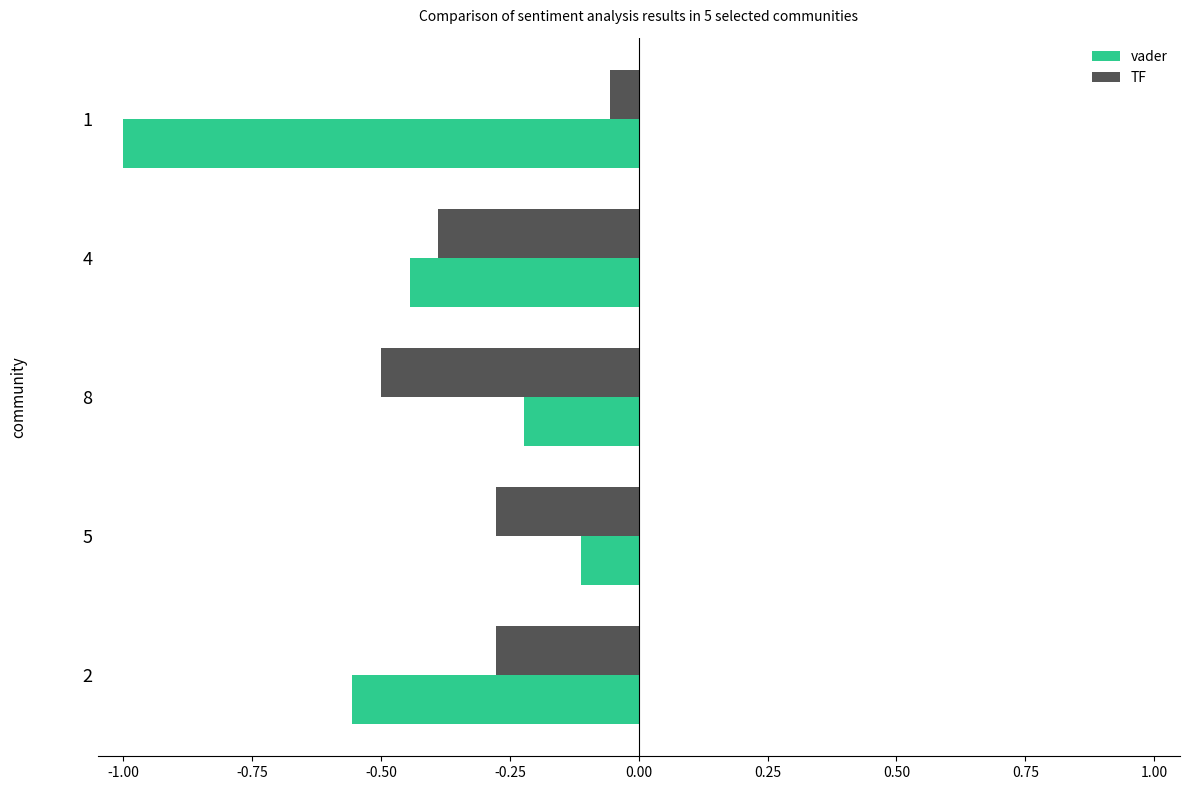

List the series in order of their peak value, lowest first.

vader, TF